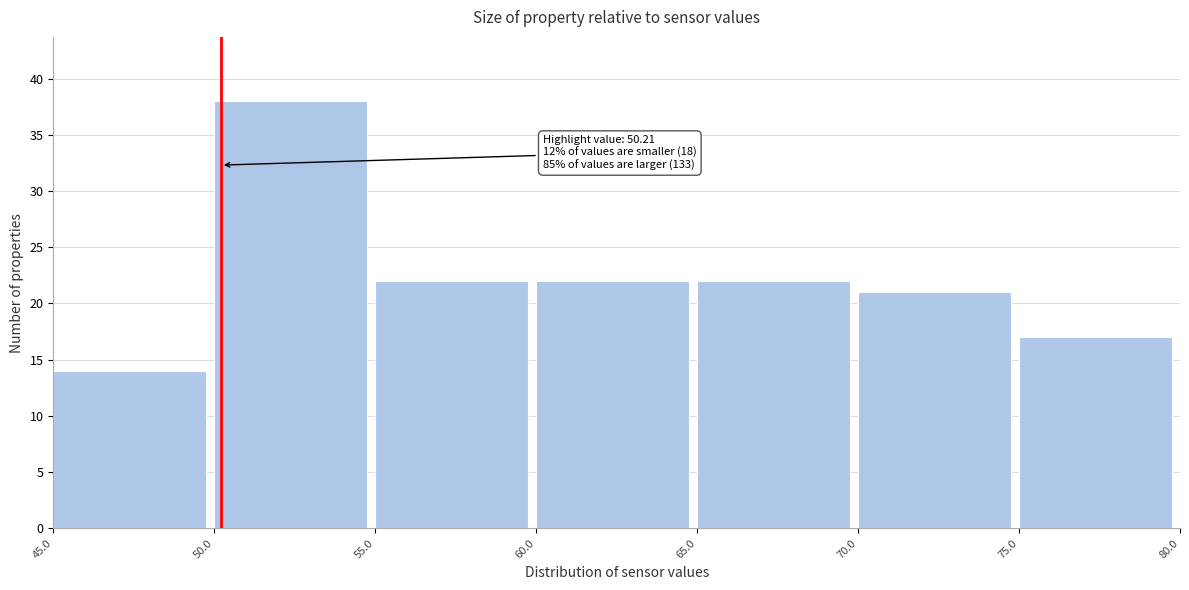

Which range on the x-axis has the tallest bar?

50.0 to 55.0